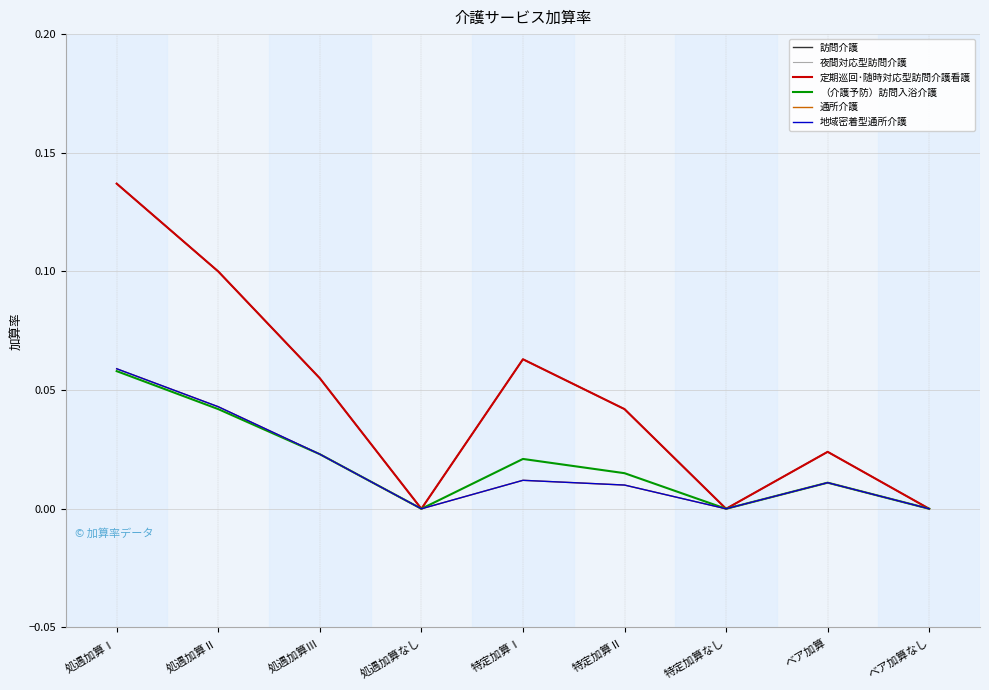

Is this an area chart (filled region under the line)?

No